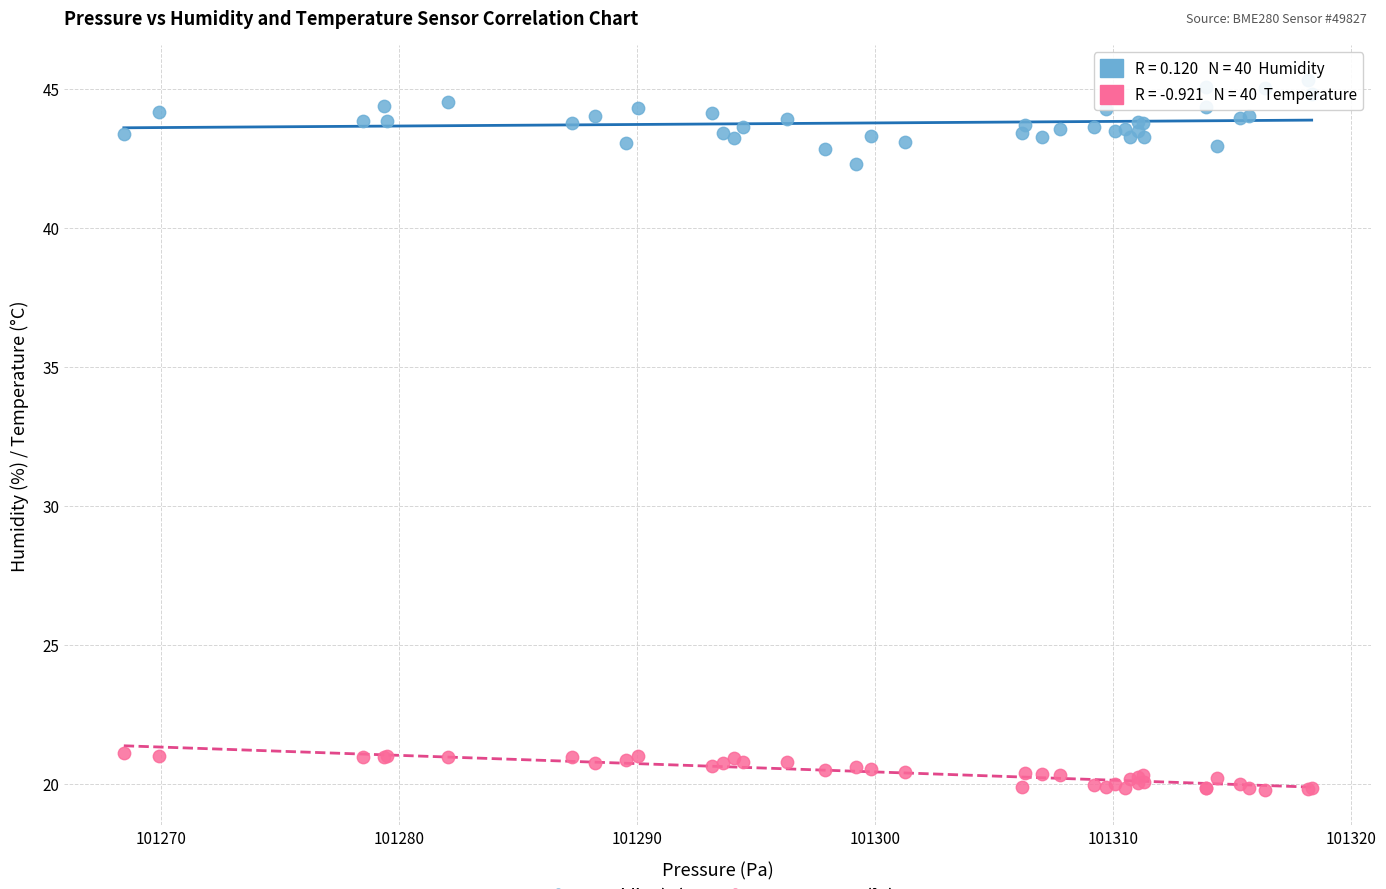

What is the X range (max minus min) for the scatter plot?

49.9